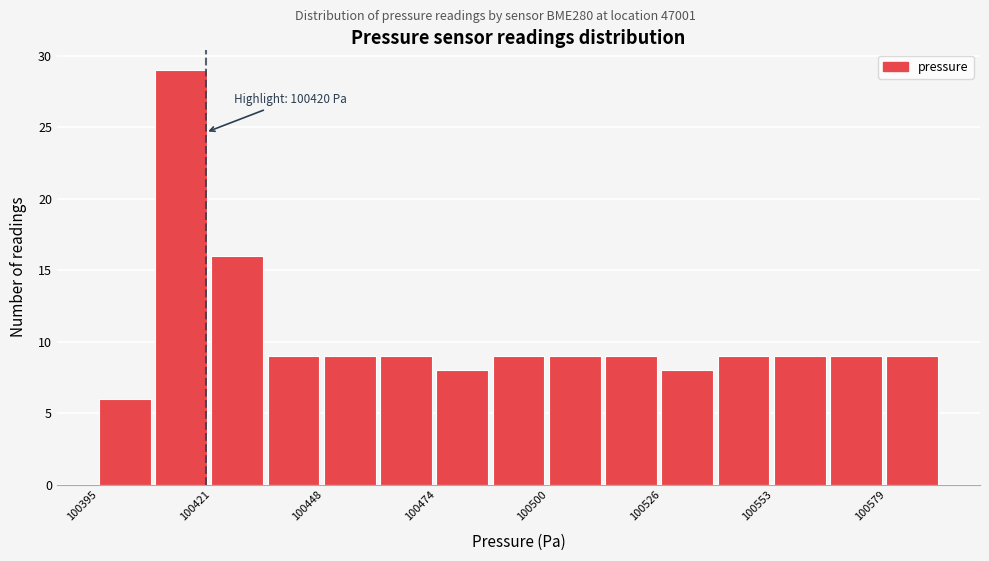

Around what value on the x-axis is the tallest bar? Give the approximate position of its centre, as read against the axis.

100415